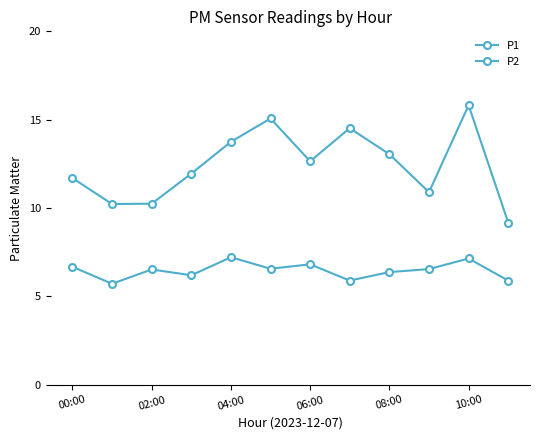

True or false: P2 and P1 intersect in this chart.

False